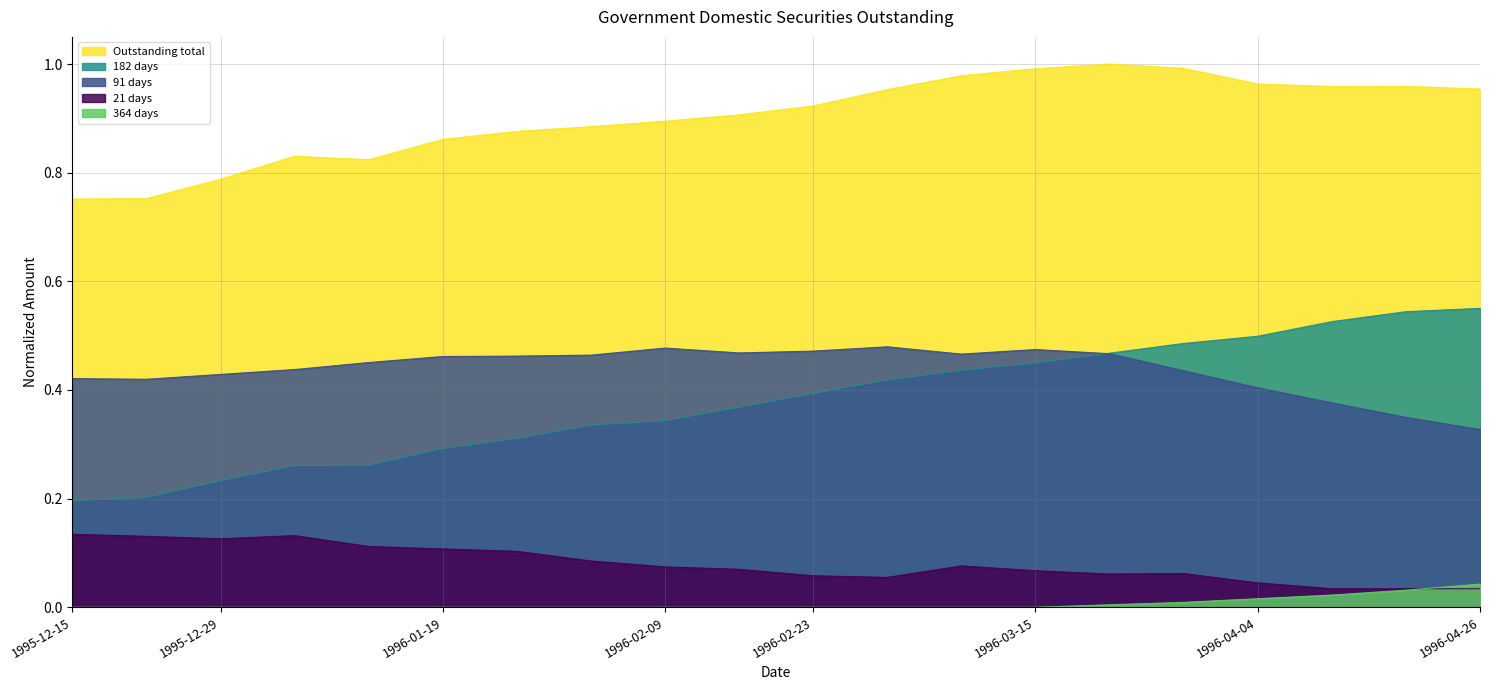

True or false: 182 days has more than 1 interior local peaks.

False